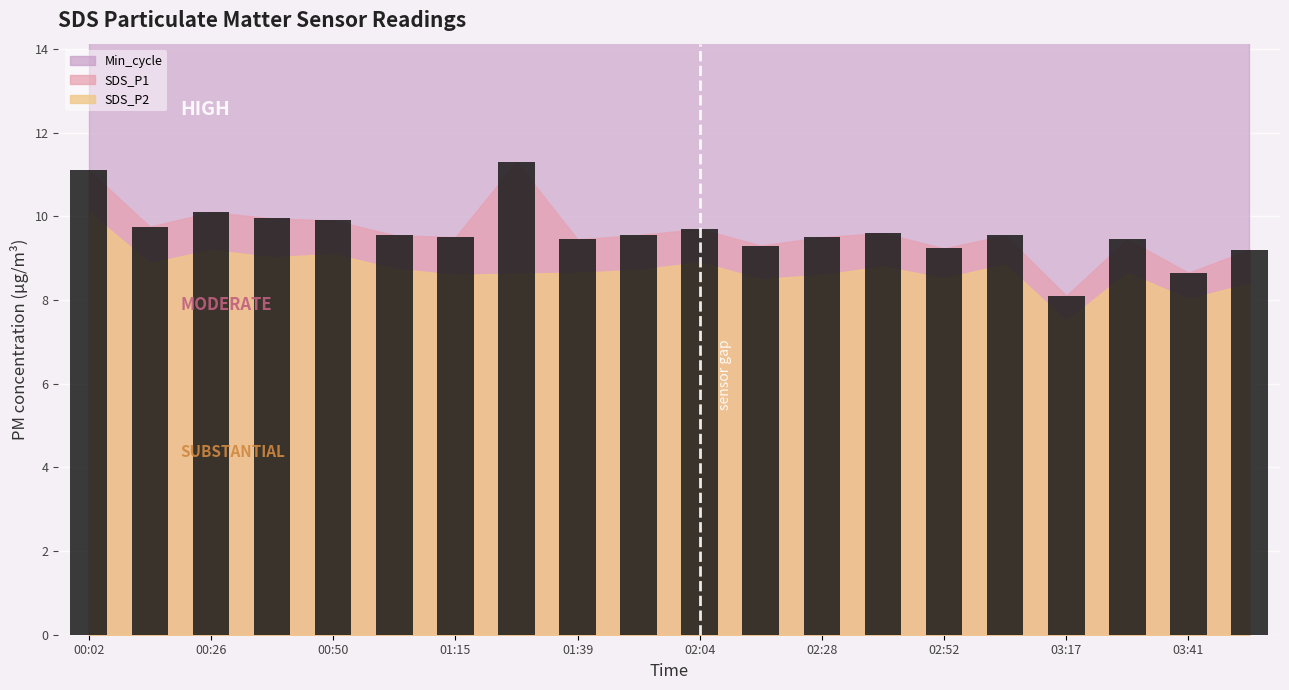

What is the sum of all values?

192.4